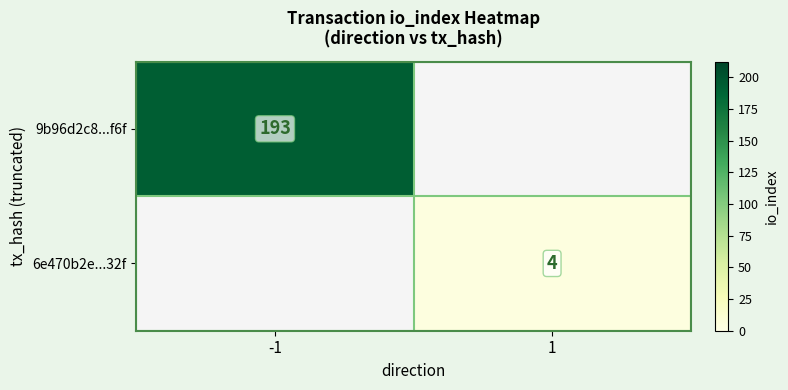

The value of 9b96d2c8...f6f at -1 is 299. True or false?

False